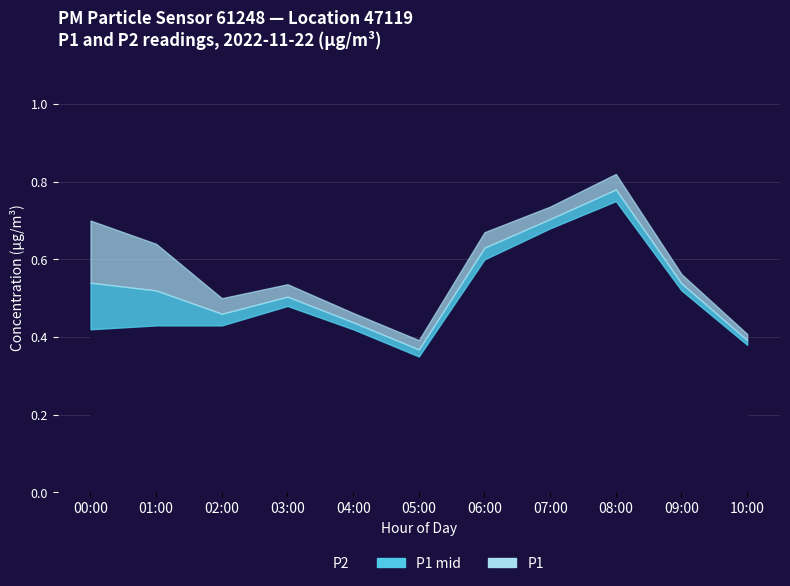

What is the label of the 5th point from the right?

06:00